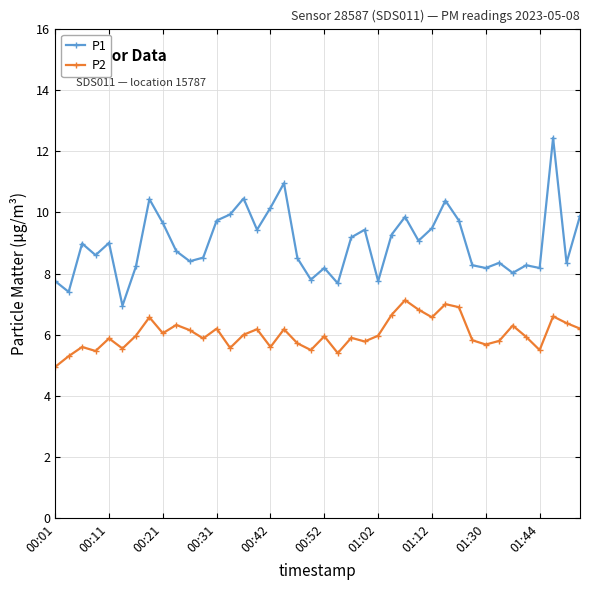

Does the chart have visible grid lines?

Yes